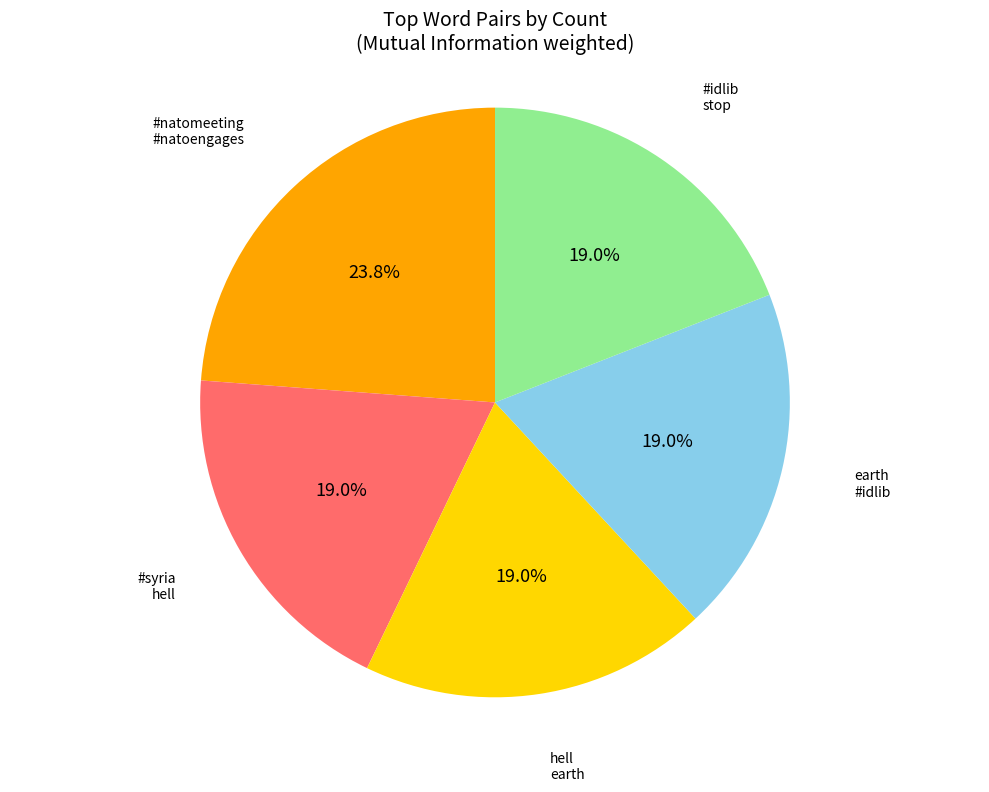

How many segments does this pie chart have?

5